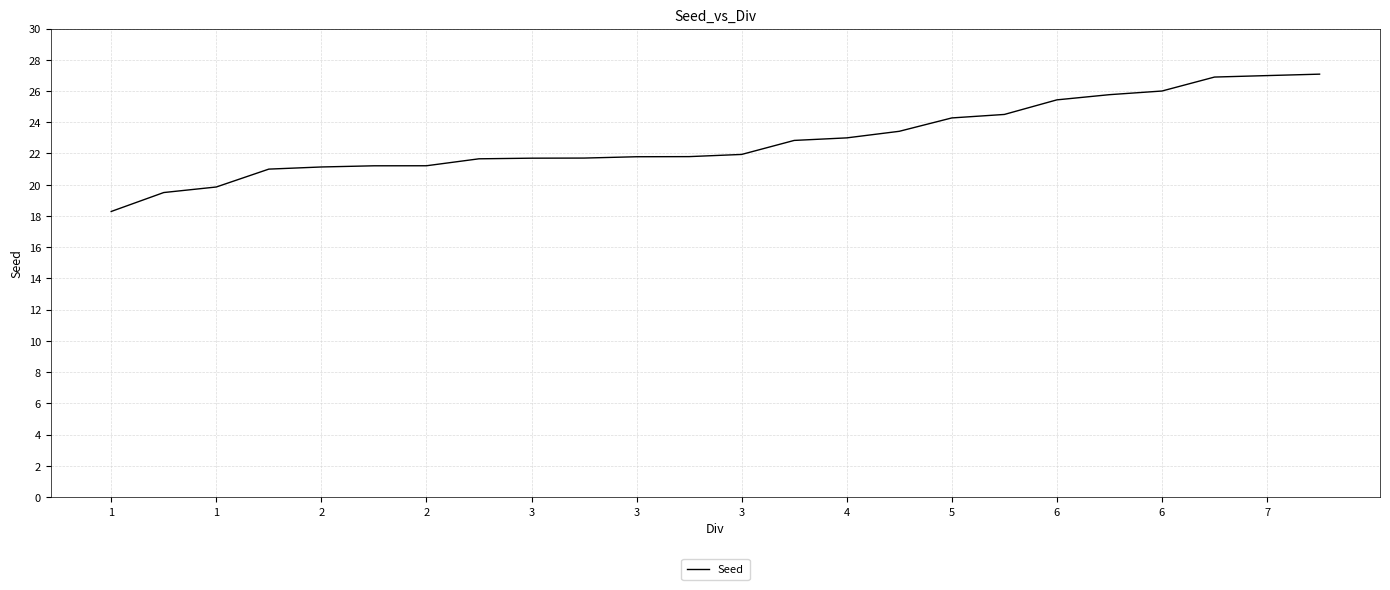

What is the greatest value displayed?

27.1